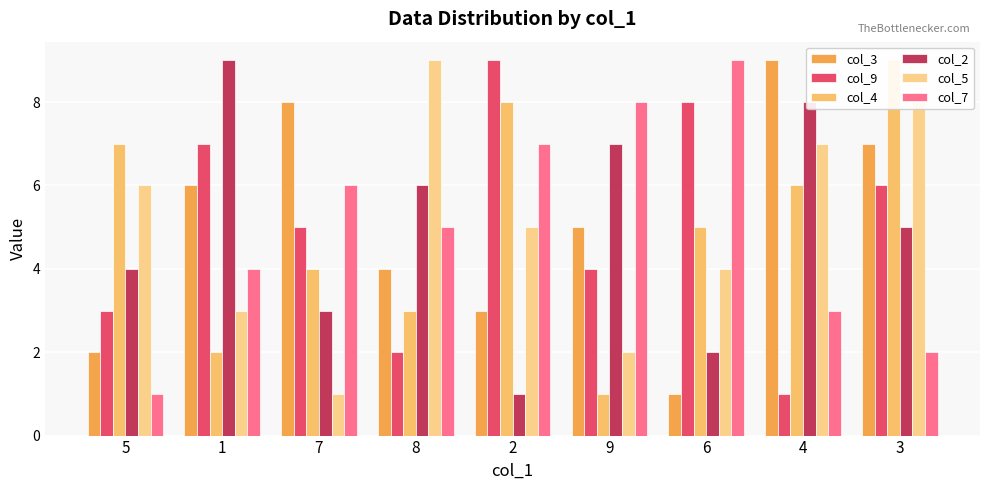

What is the difference between the maximum and second lowest values in the col_2 series?

7